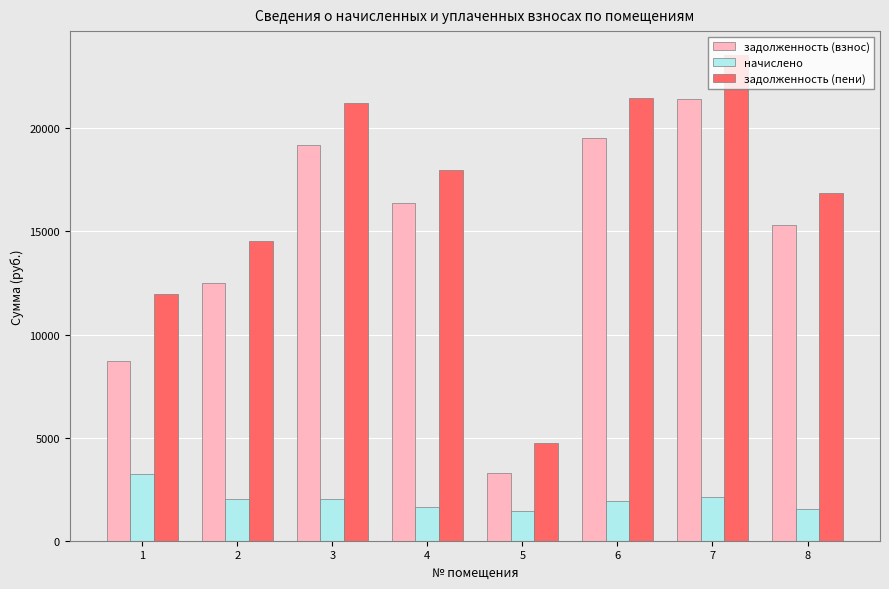

How many bars are there in total?

24